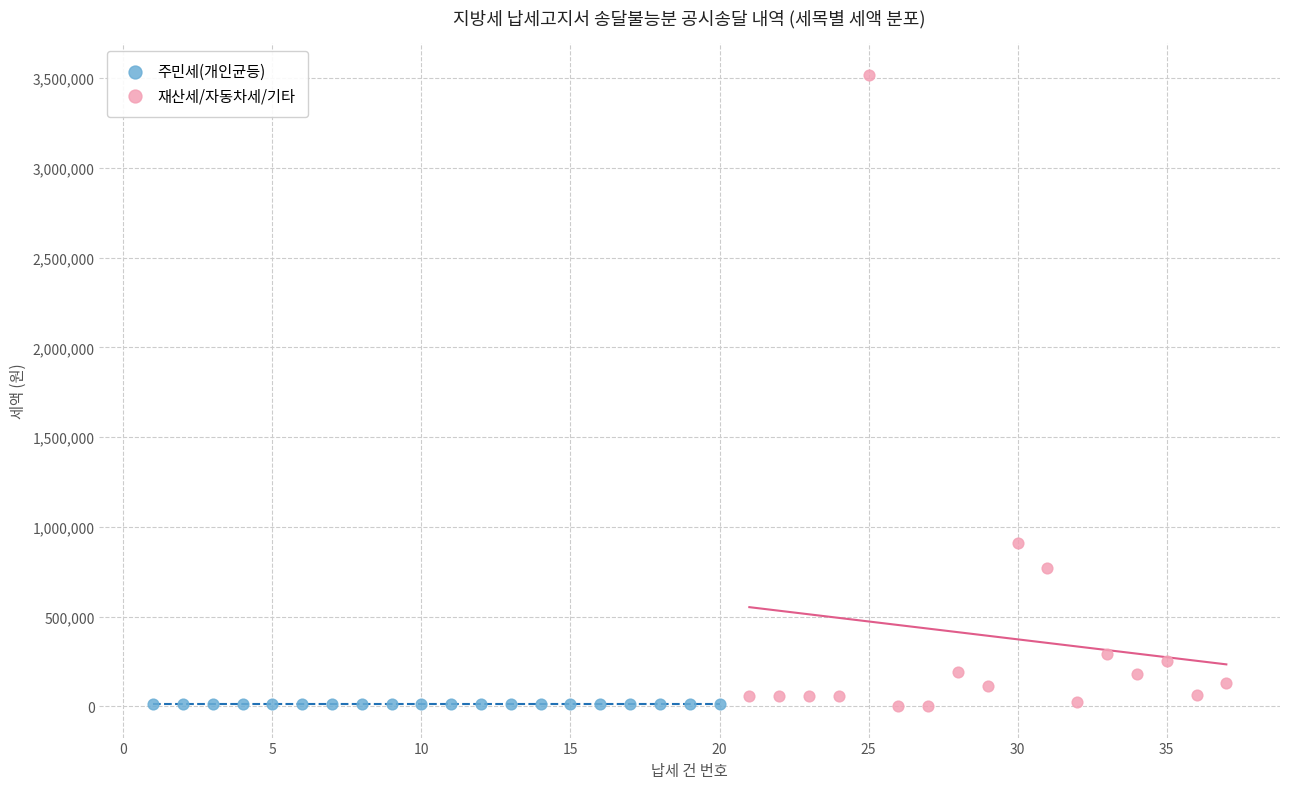

Which series contains the highest Y value?

재산세/자동차세/기타